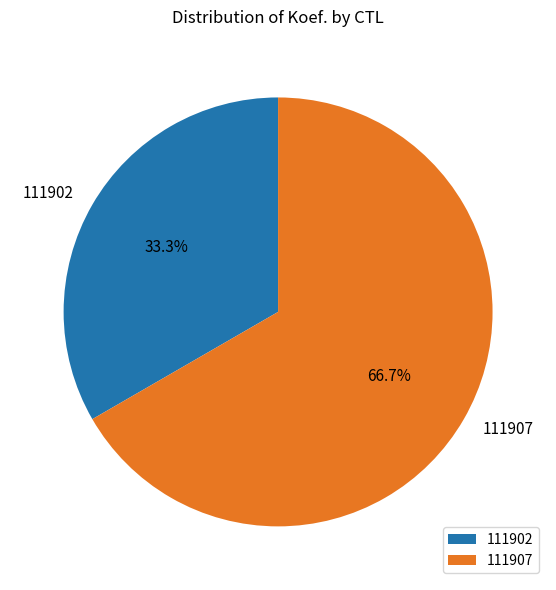

To the nearest percent, what portion does 111902 represent?

33%